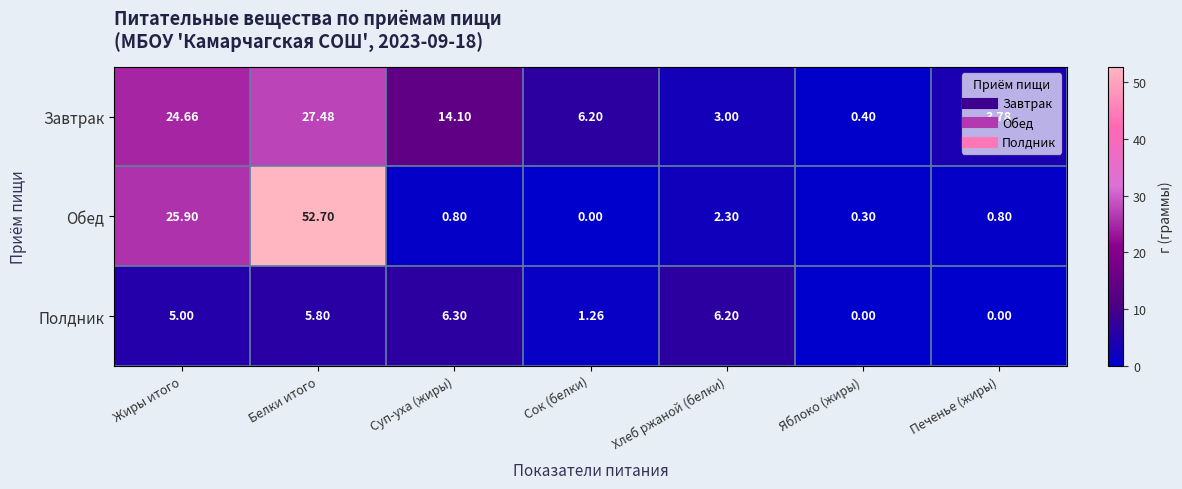

Which series changed the most between Жиры итого and Печенье (жиры)?

Обед